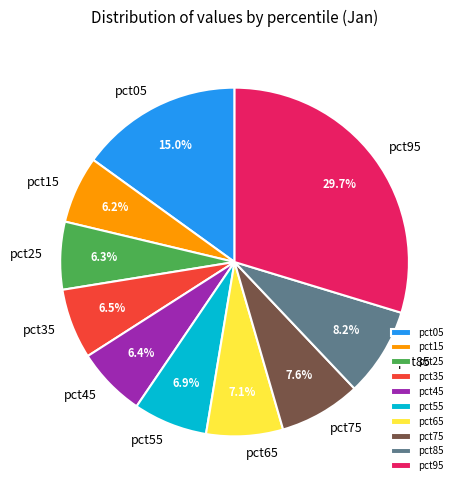

Is the sum of pct65 and pct95 greater than half?

No